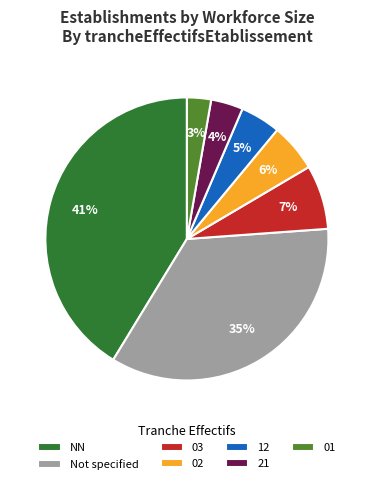

Rank the categories by value from lowest to highest.

01, 21, 12, 02, 03, Not specified, NN